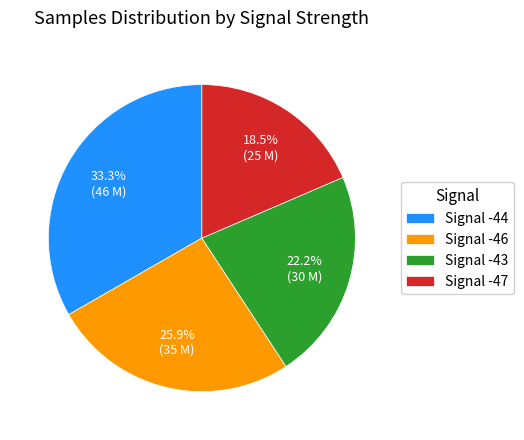

What is the largest slice in the pie chart?

Signal -44